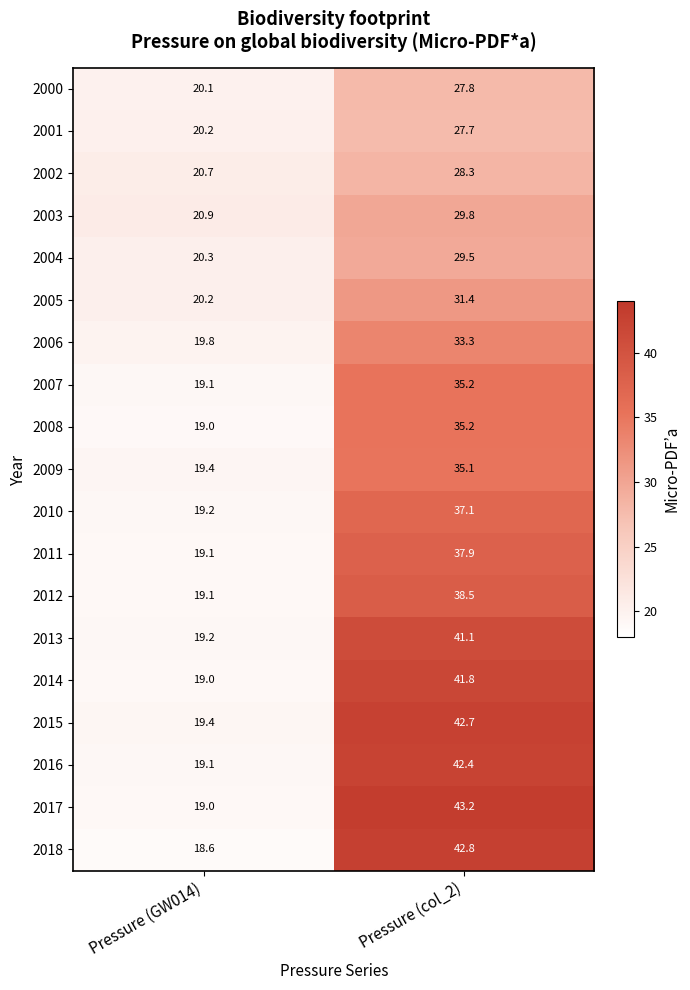

Is it true that 2004 equals 45.7 at Pressure (col_2)?

False